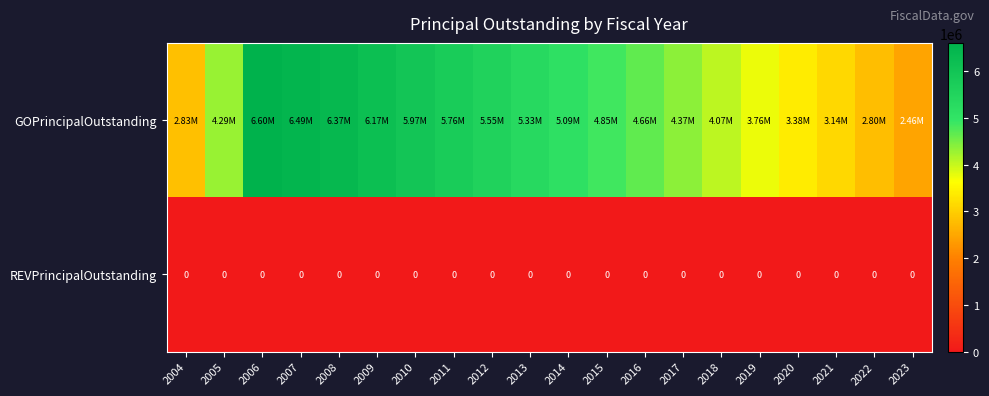

What is the average value of the GOPrincipalOutstanding series?

4697500